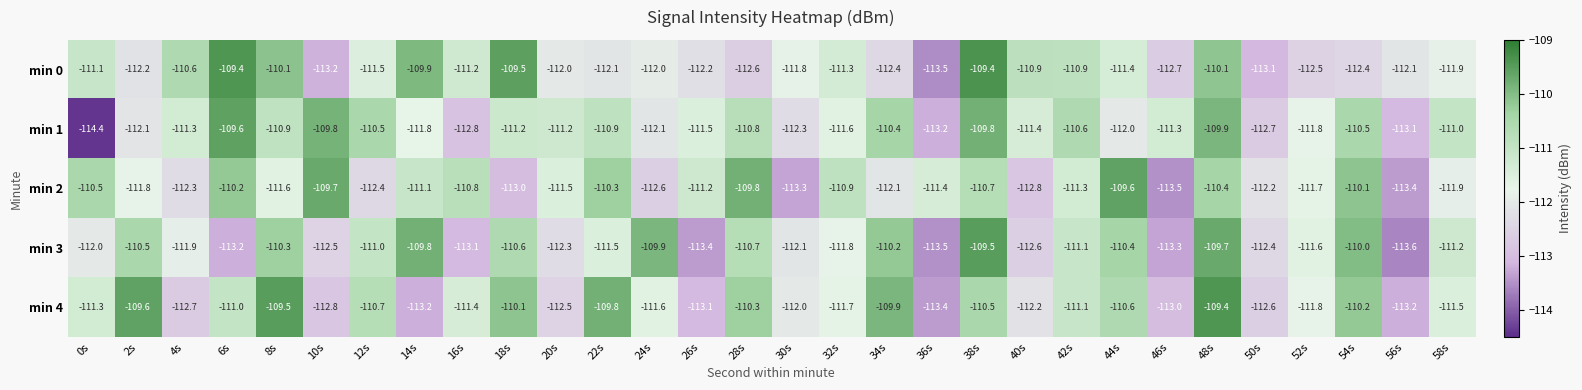

Which series has the largest range (max minus min)?

min 1